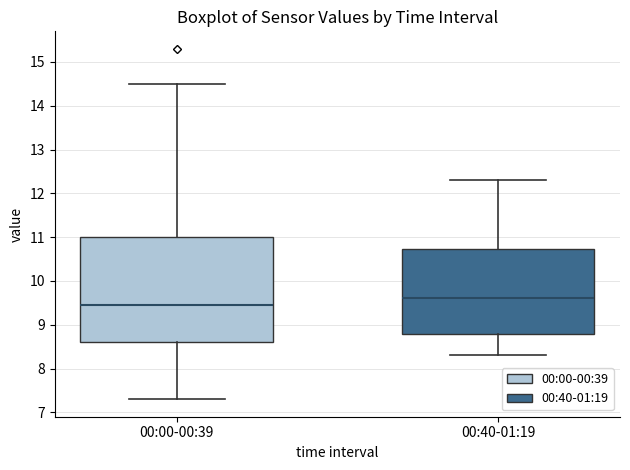

Which box is the tallest, from its lower edge to its upper edge?

00:00-00:39